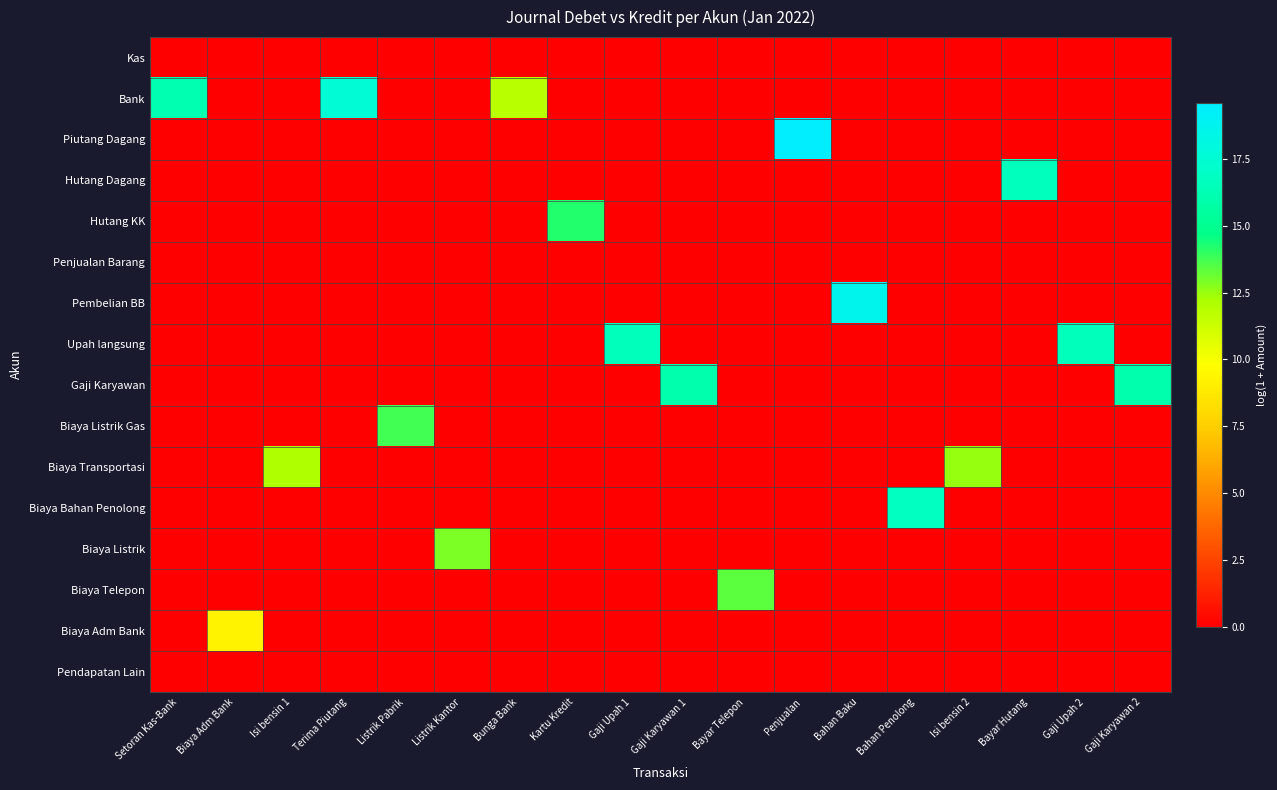

Which has a higher value, Gaji Upah 2 or Biaya Adm Bank?

Gaji Upah 2